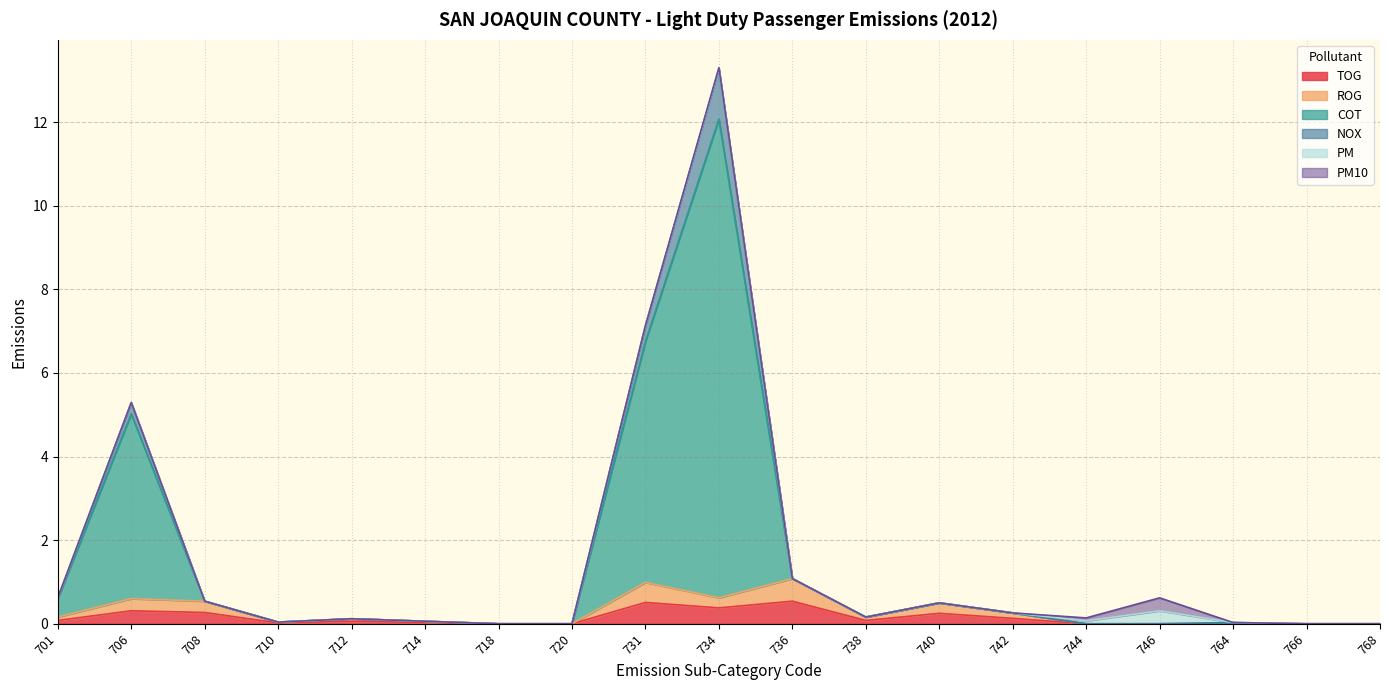

Does the chart have visible grid lines?

Yes